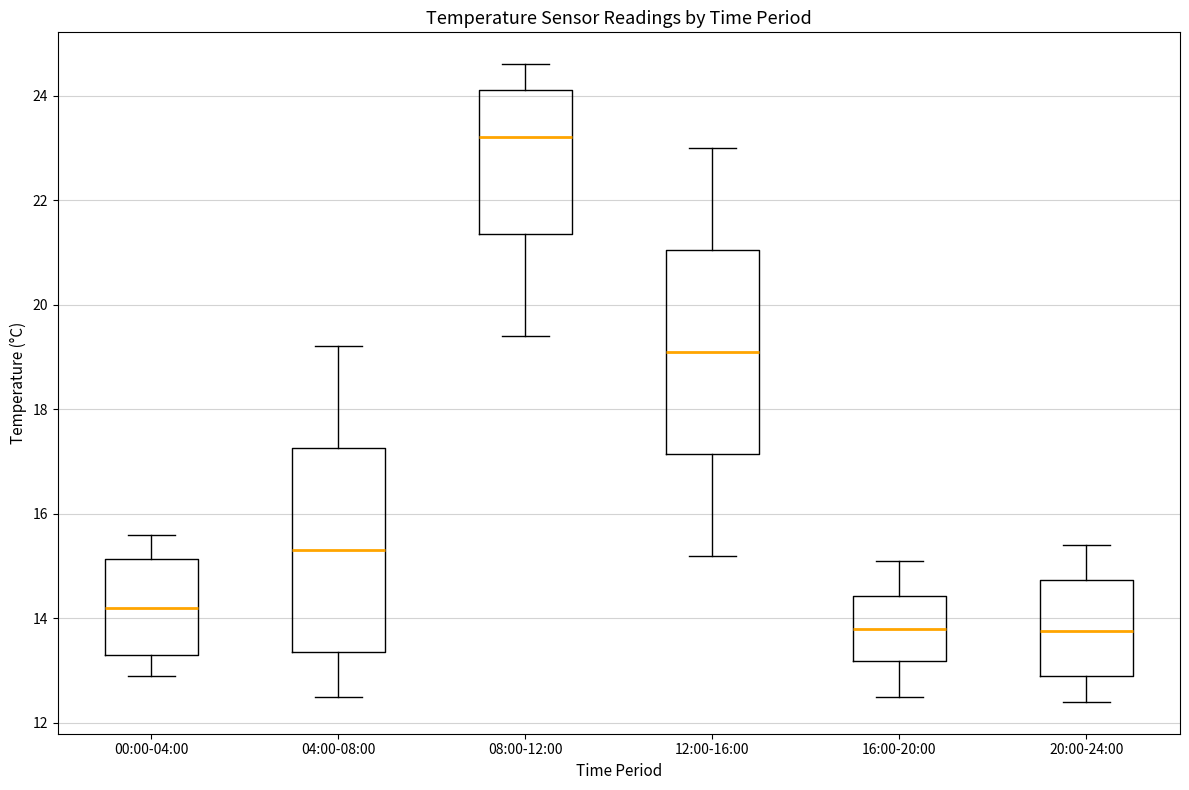

Where is the lower edge of the box for 04:00-08:00 on the y-axis? The values are not printed on the chart, so give them approximately, as read against the axis.

13.4